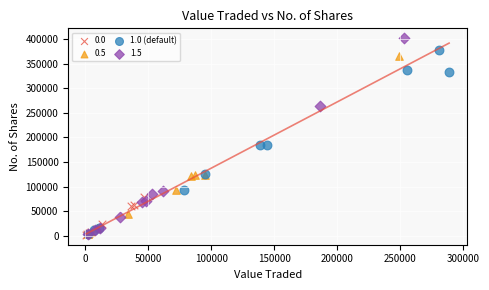

Which series reaches the maximum Y coordinate?

1.5